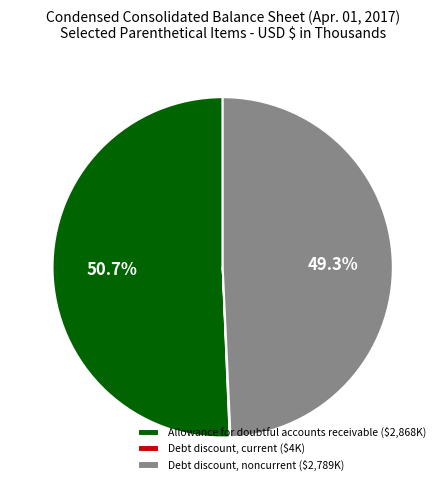

The Debt discount, noncurrent slice represents 49% of the pie. True or false?

True